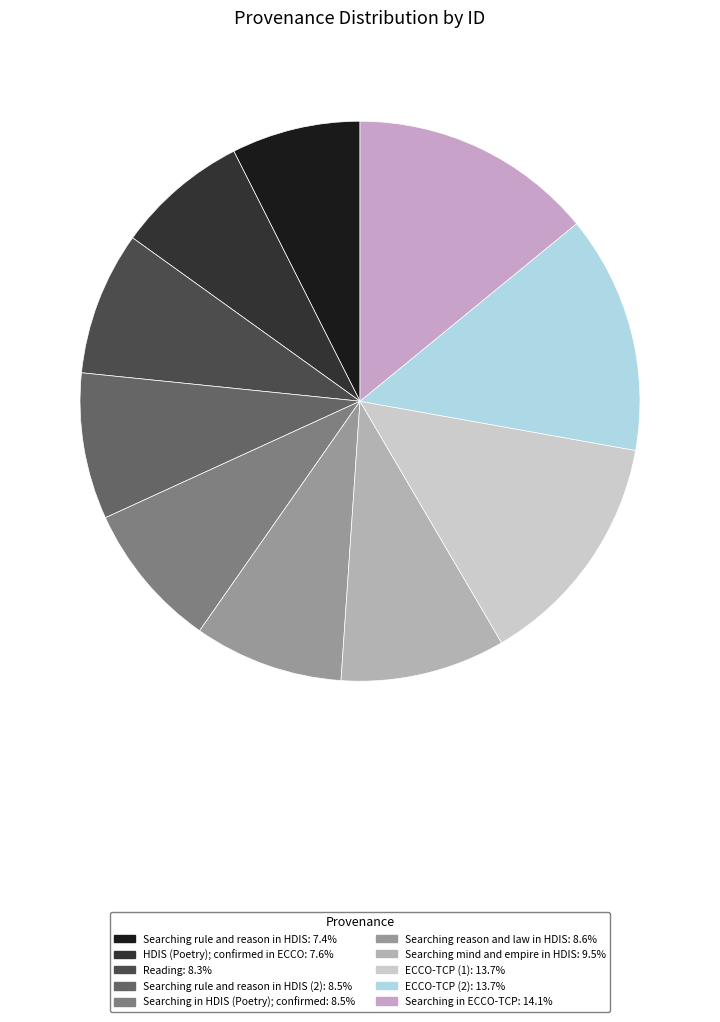

Count the number of slices in the pie.

10